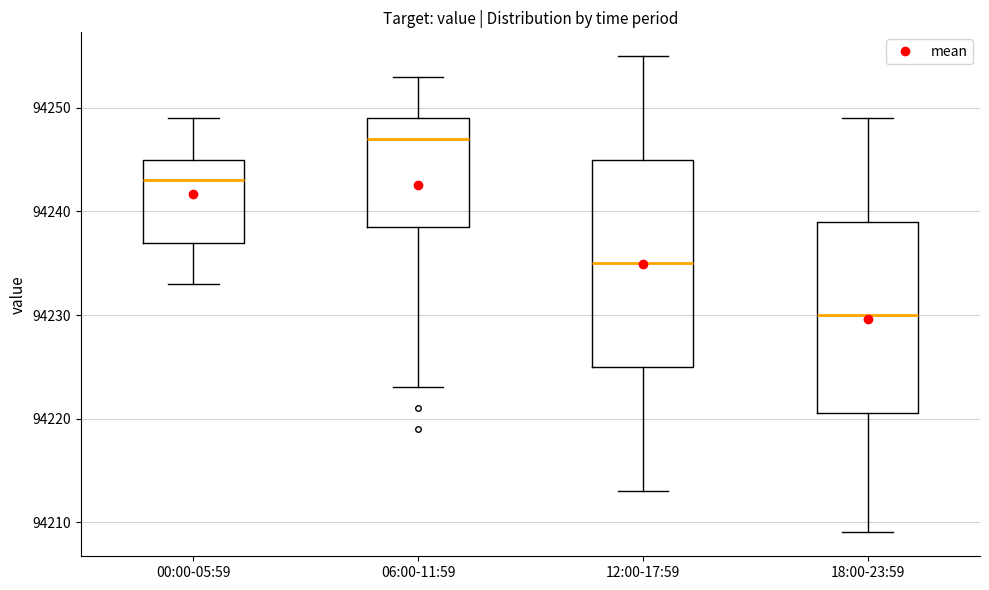

Which box is the tallest, from its lower edge to its upper edge?

12:00-17:59